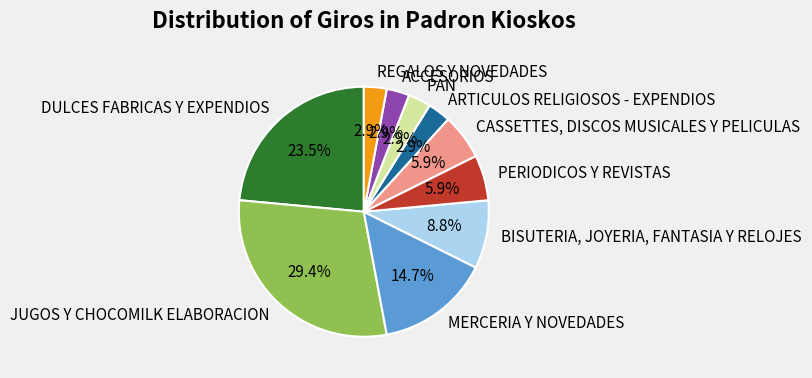

Does BISUTERIA, JOYERIA, FANTASIA Y RELOJES account for over 50% of the chart?

No